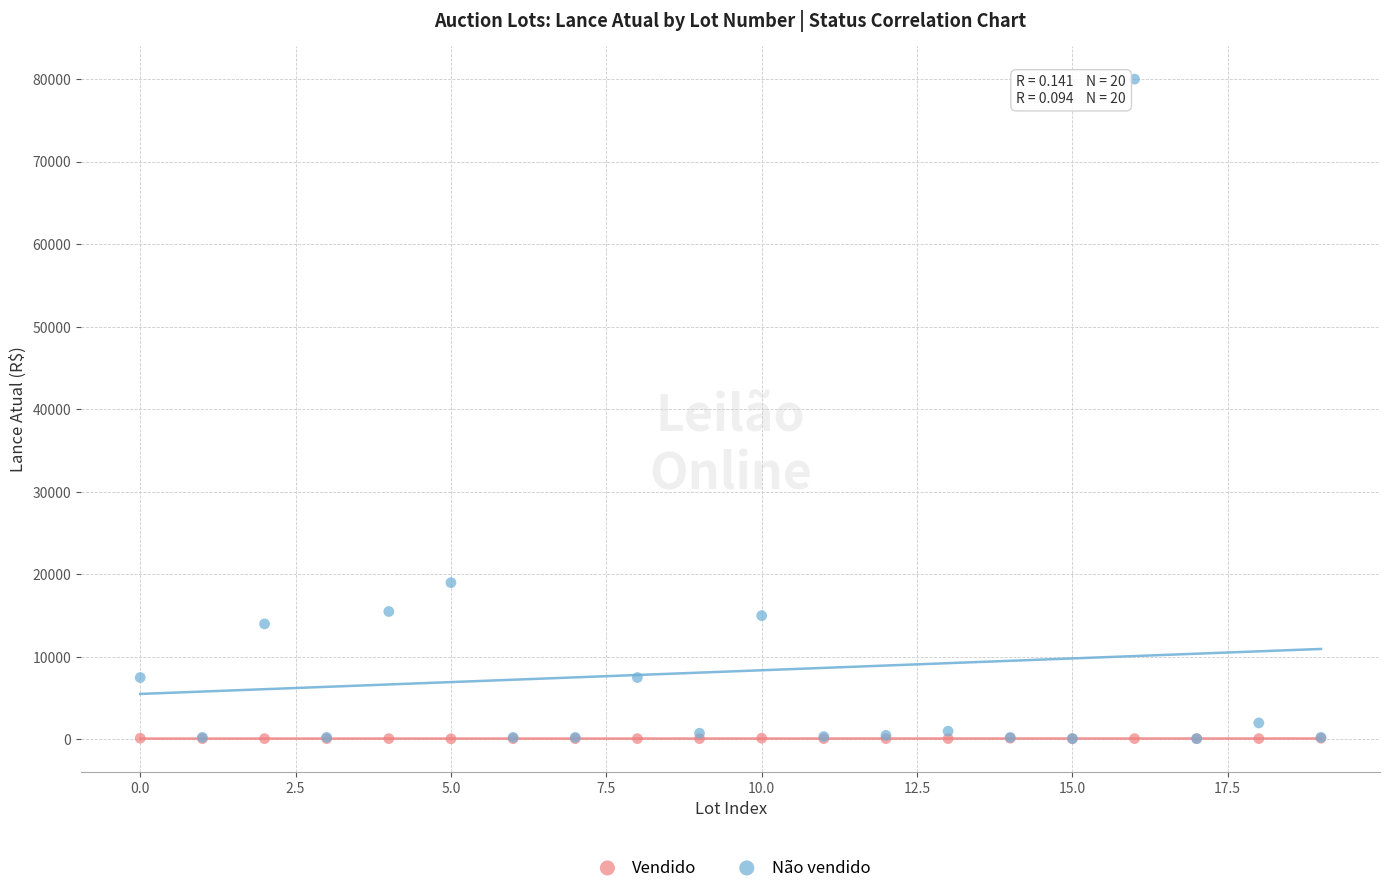

In the Não vendido series, what Y value is closest to 40050?

19000